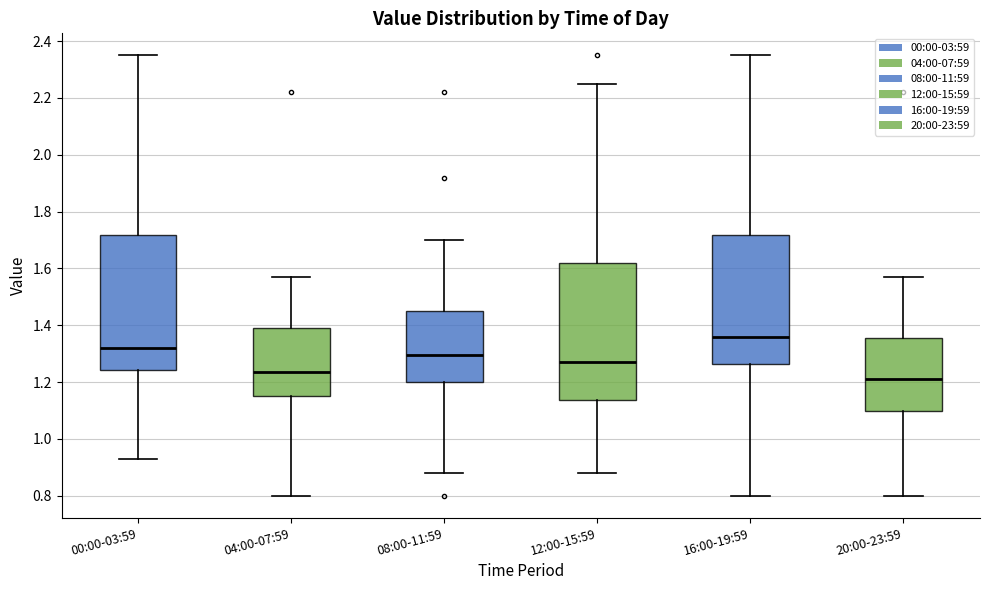

Which box's median line is the lowest?

20:00-23:59